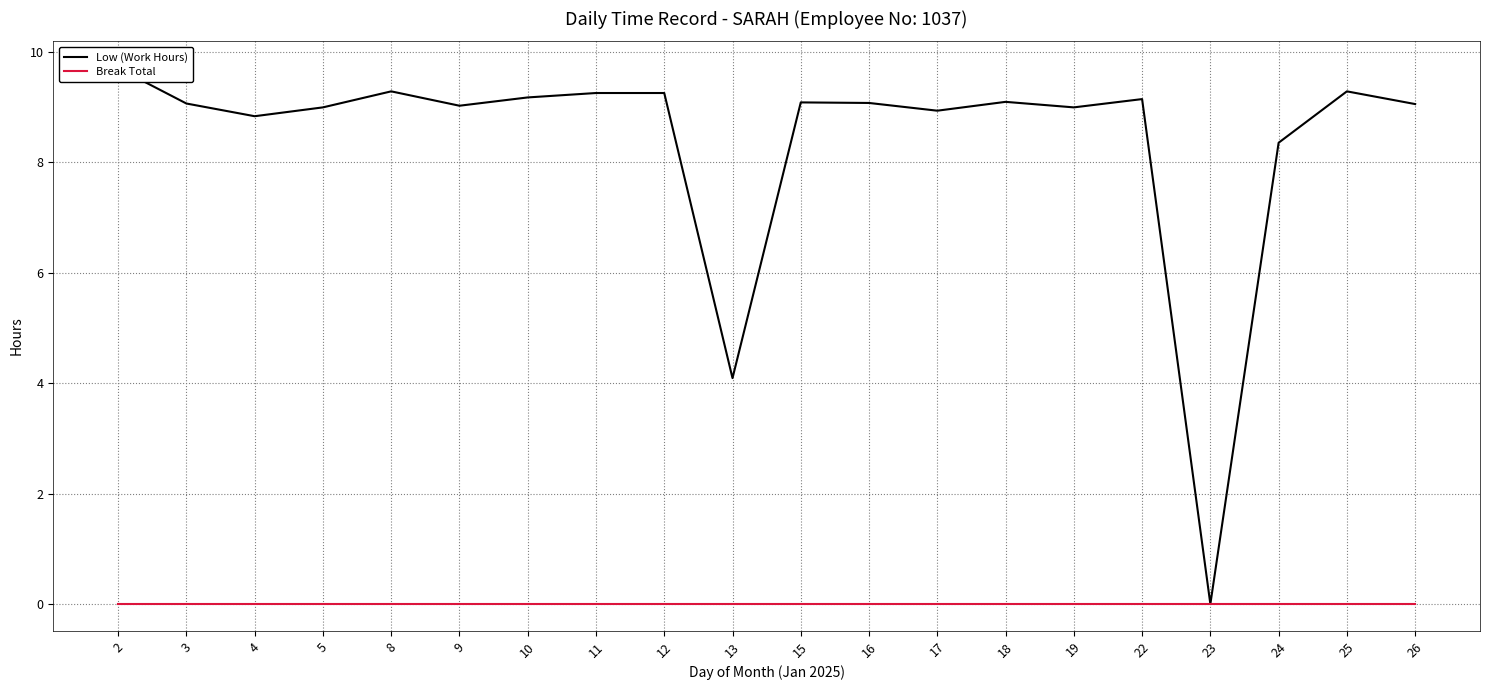

True or false: Low (Work Hours) and Break Total intersect in this chart.

False